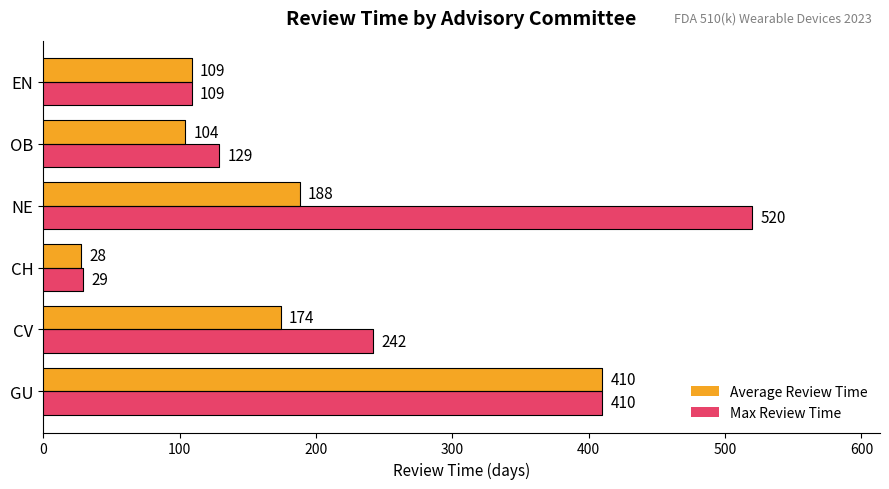

True or false: Max Review Time has a value of 212 at OB.

False